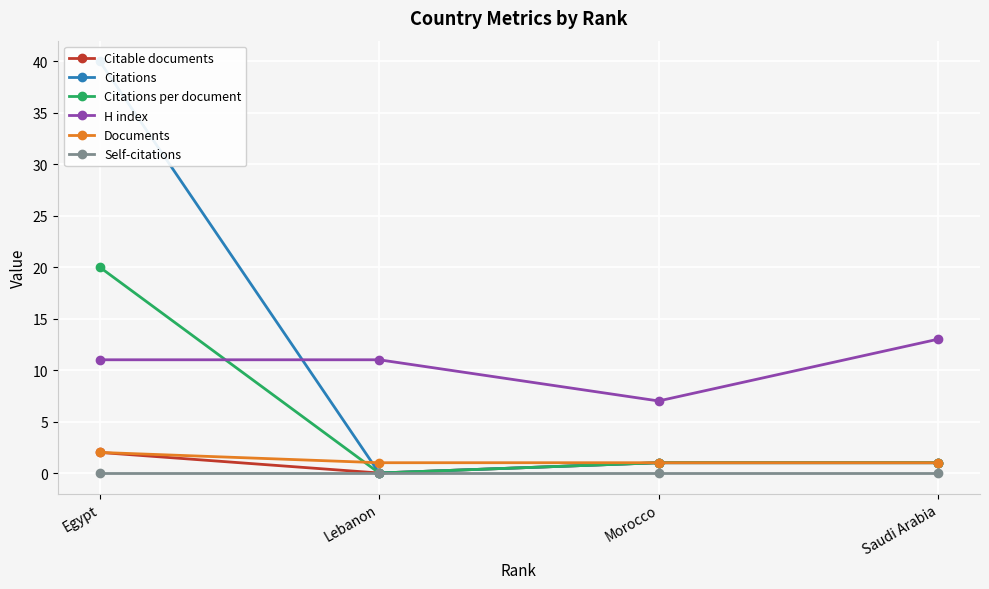

What is the total value across all series at Morocco?

11